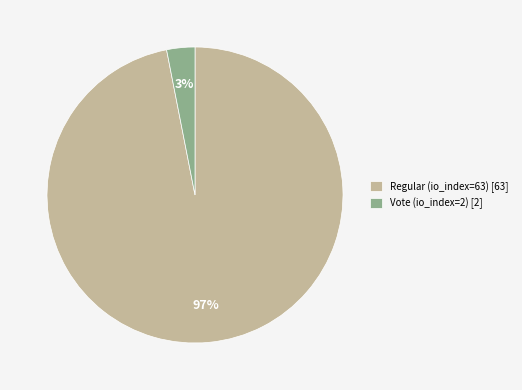

To the nearest percent, what is the average slice percentage?

50%